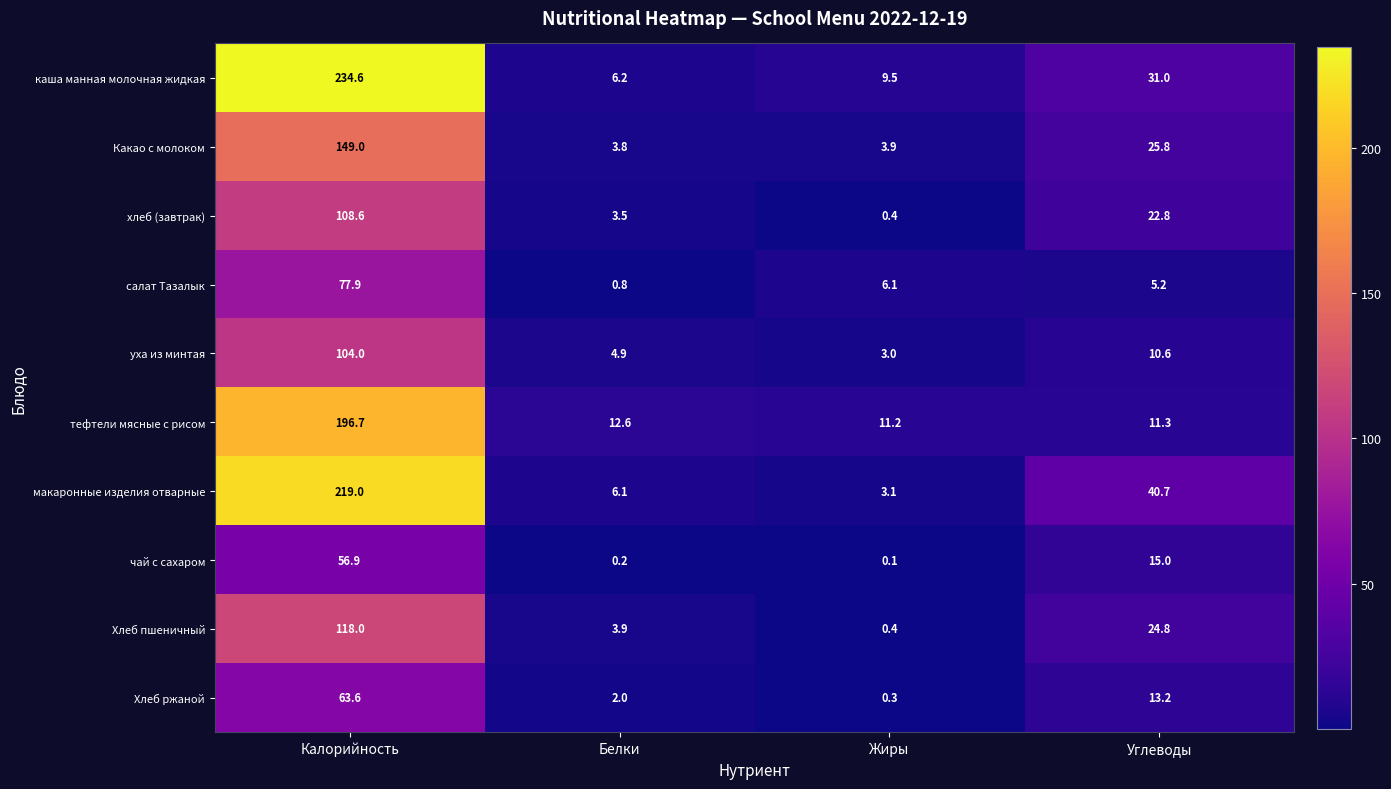

What is the difference between the second highest and minimum values in the уха из минтая series?

7.6